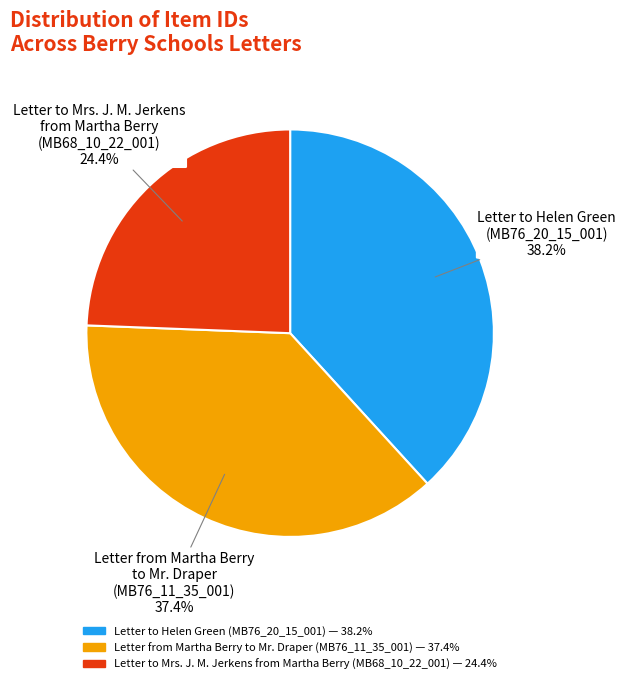

Count the number of slices in the pie.

3